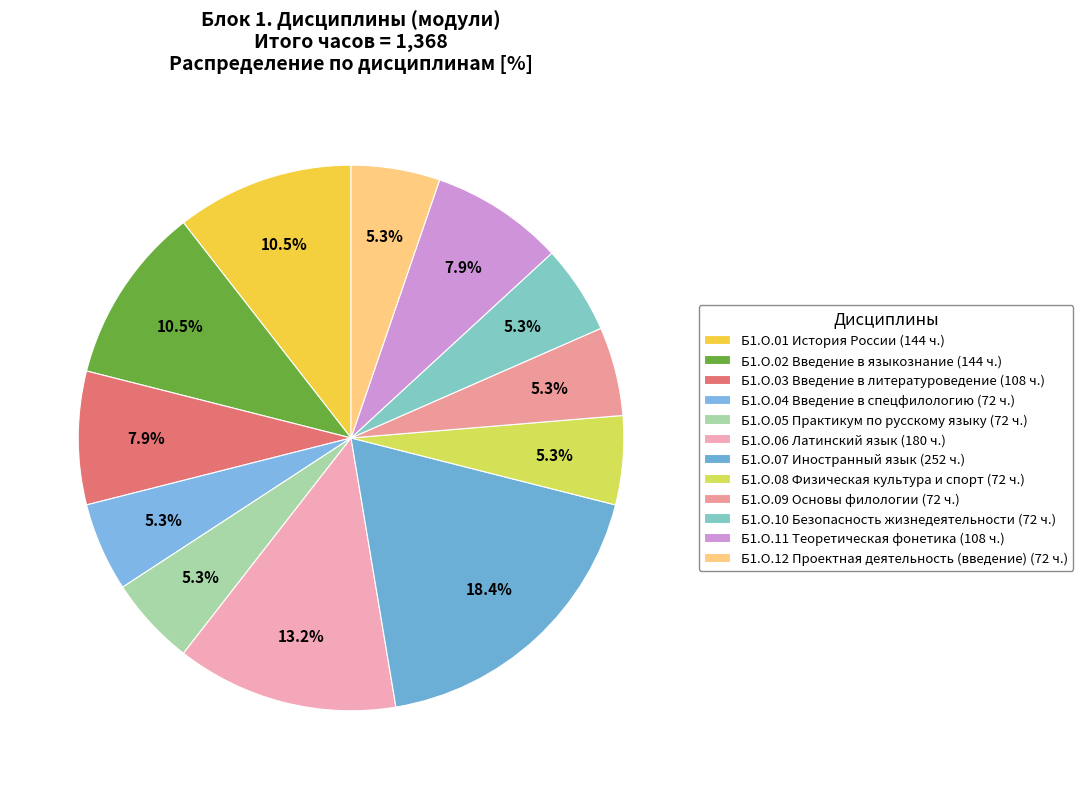

Is it true that Б1.О.04 Введение в спецфилологию is 5% of the pie?

True